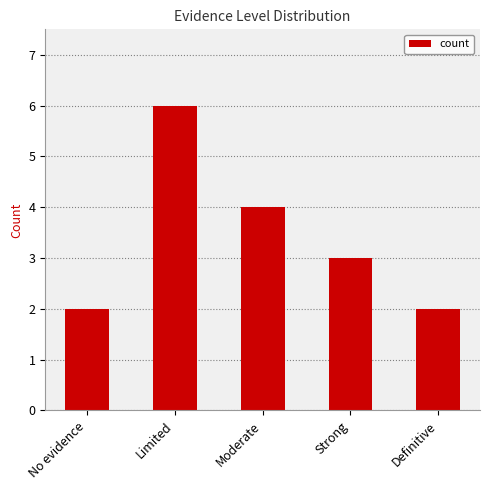

Where does the data first go above 3?

Limited